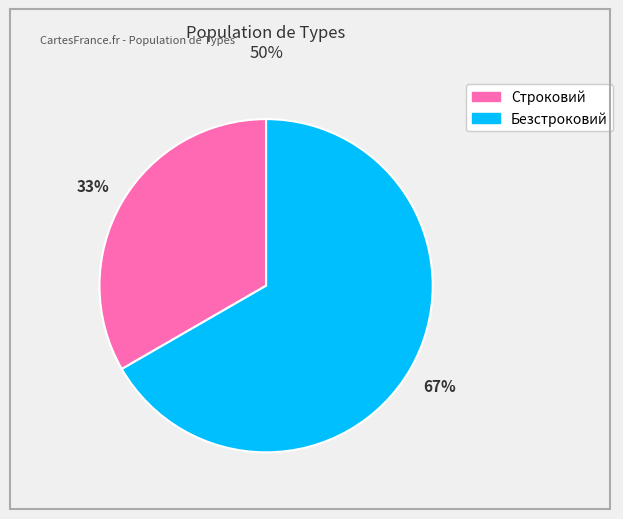

Is it true that Безстроковий is 67% of the pie?

True